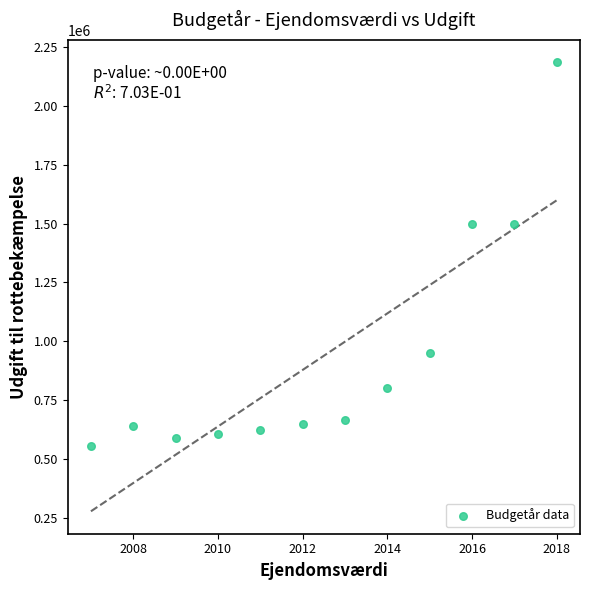

What is the range of Y values (max minus min)?

1632228.2